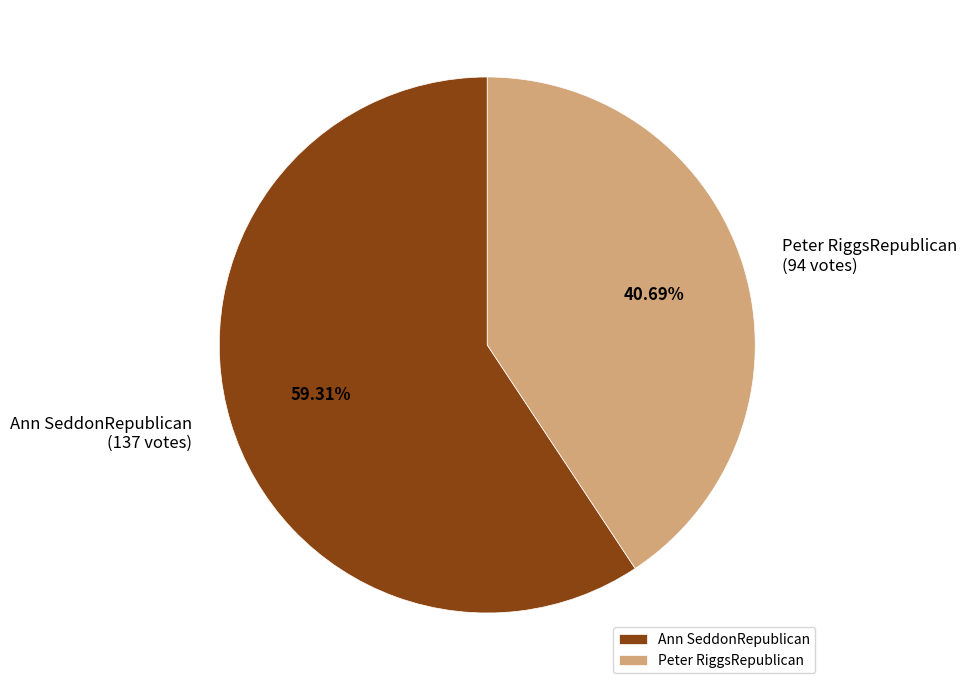

What percentage is the Peter RiggsRepublican slice, to the nearest percent?

41%